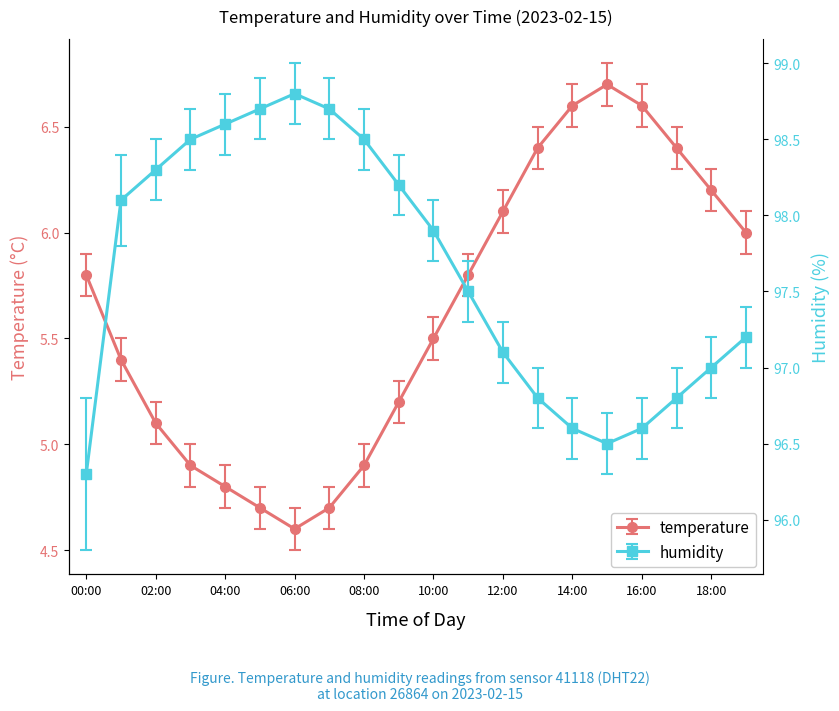

Is it true that humidity equals 57.6 at 05:00?

False